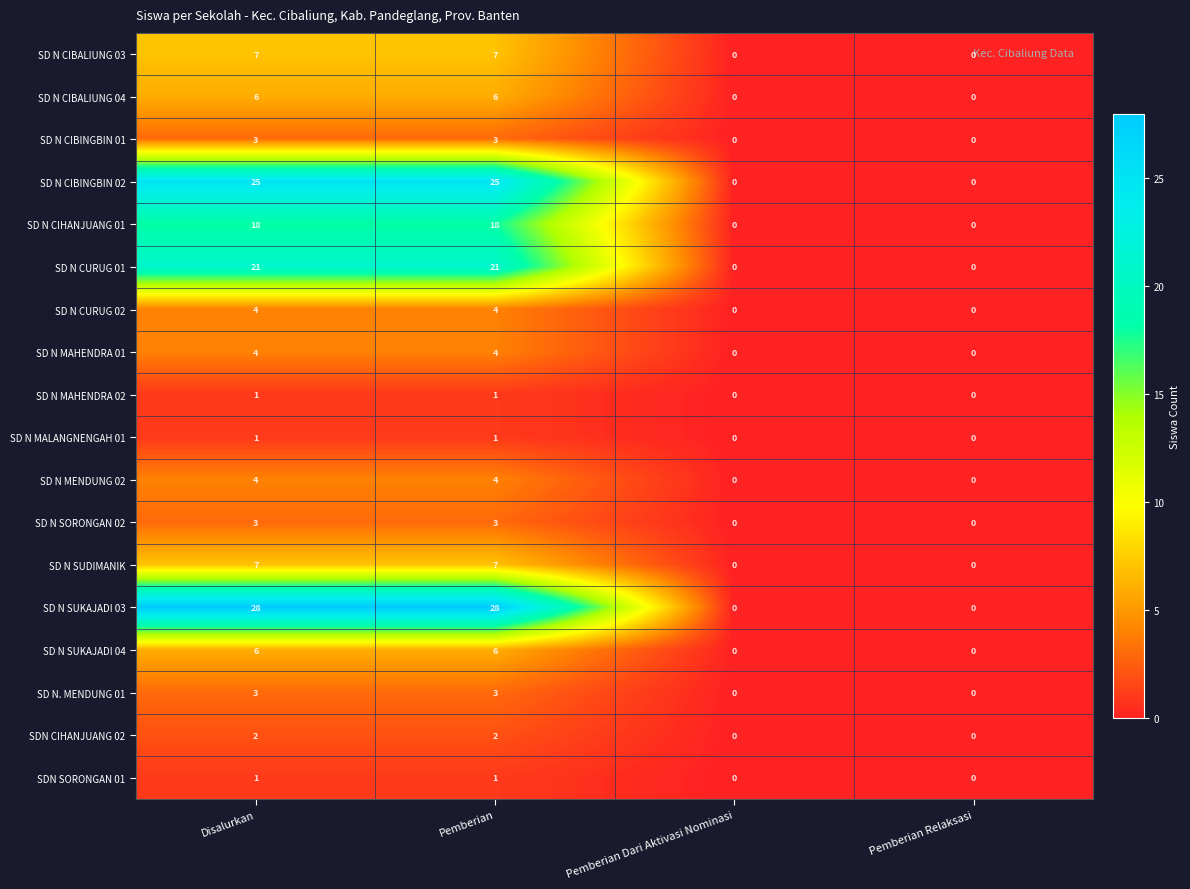

Count the SD N SUDIMANIK values in the range 0 to 7.

4